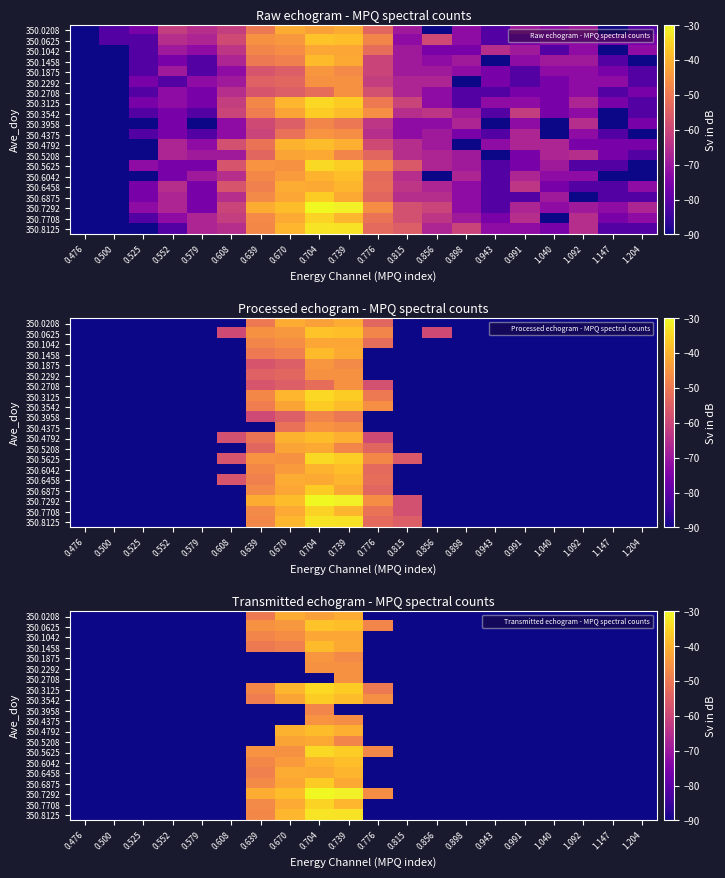

Is the value of 350.2708 at 0.739 greater than the value of 350.6458 at 0.476?

Yes